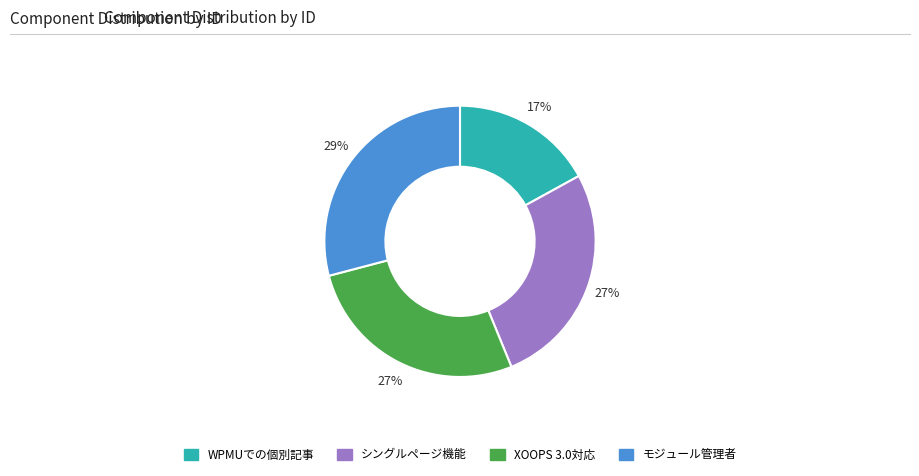

How many segments does this pie chart have?

4